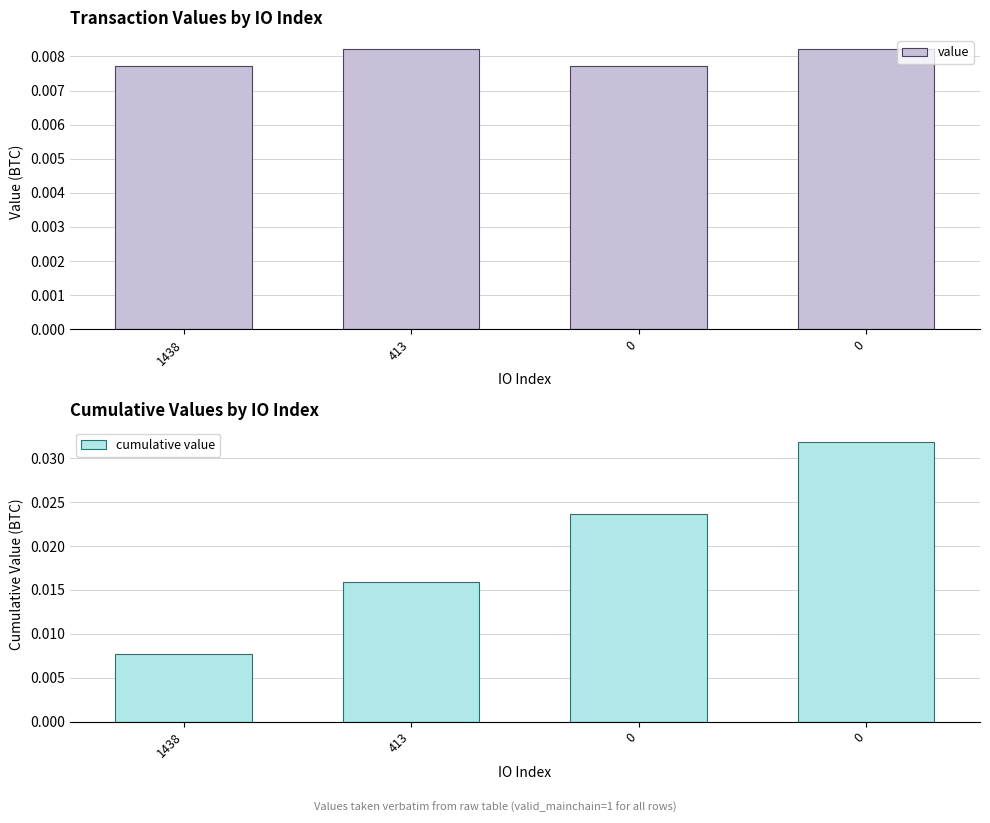

True or false: value has a value of 0.0 at 0.

False